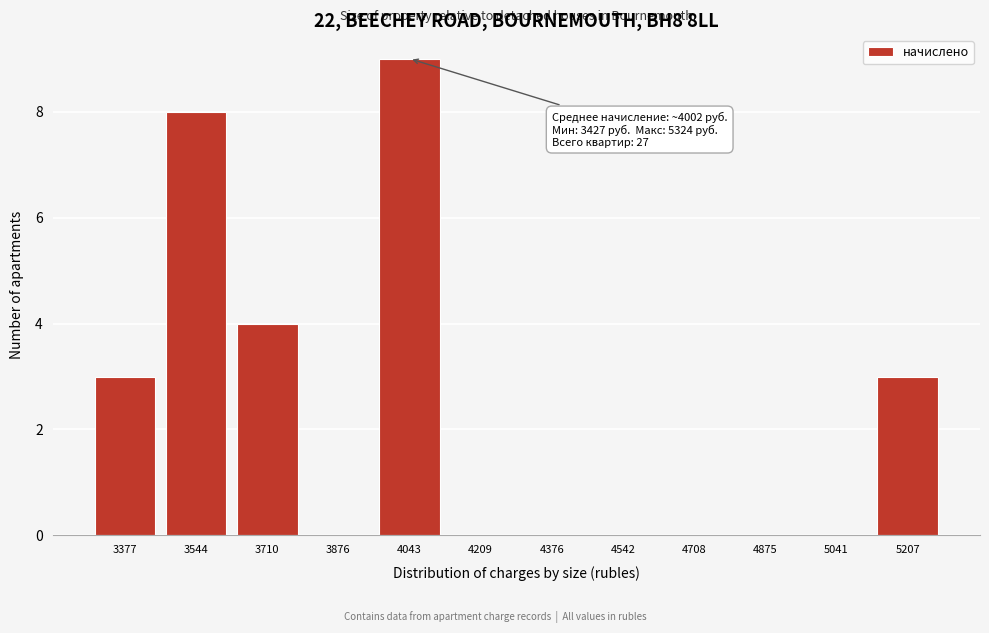

Reading left to right, extract all data points from this chart.

3377=3	3544=8	3710=4	3876=0	4043=9	4209=0	4376=0	4542=0	4708=0	4875=0	5041=0	5207=3